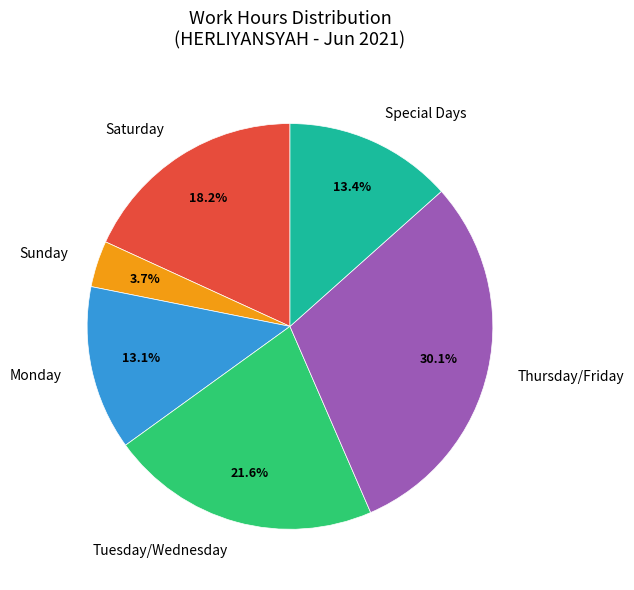

Count the number of slices in the pie.

6